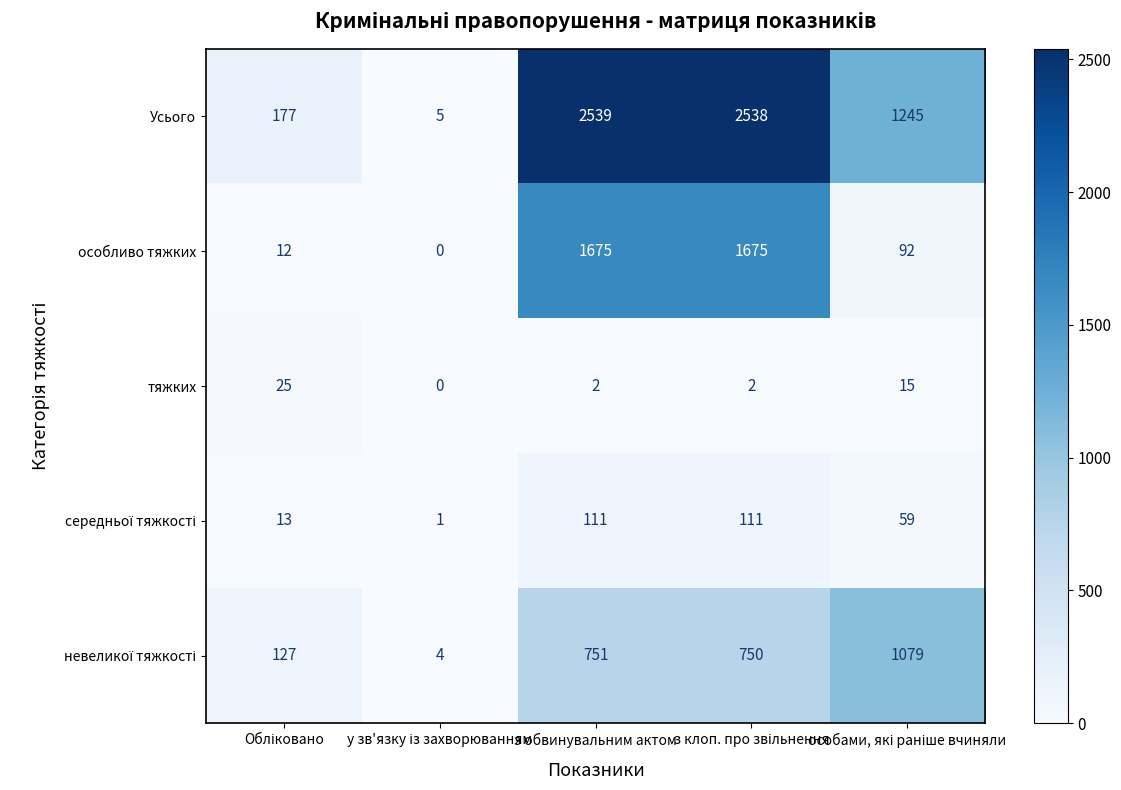

Which series has the largest range (max minus min)?

Усього